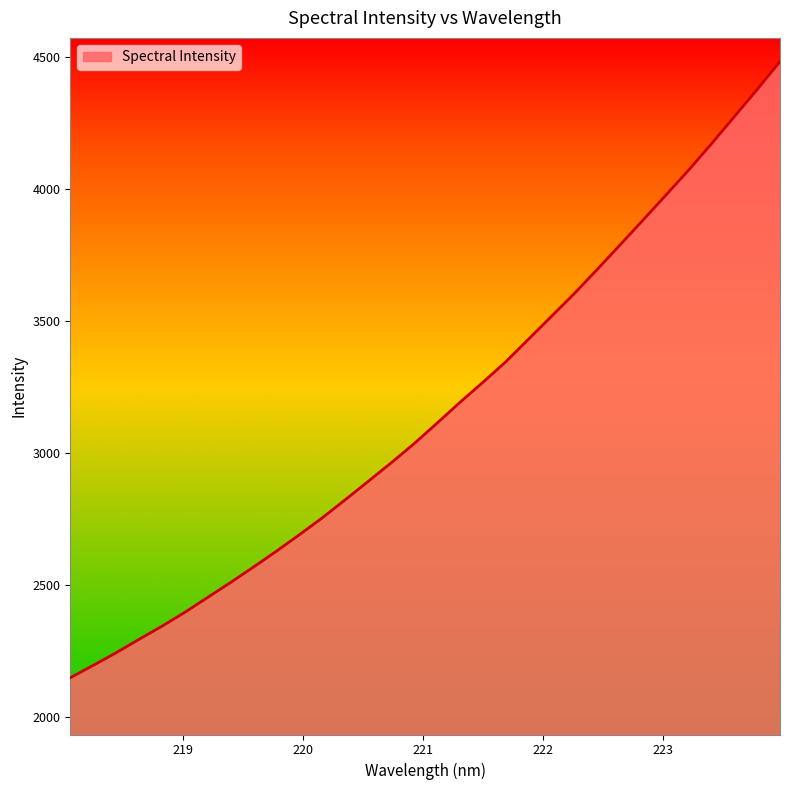

What is the difference between the maximum and minimum values?

2333.1